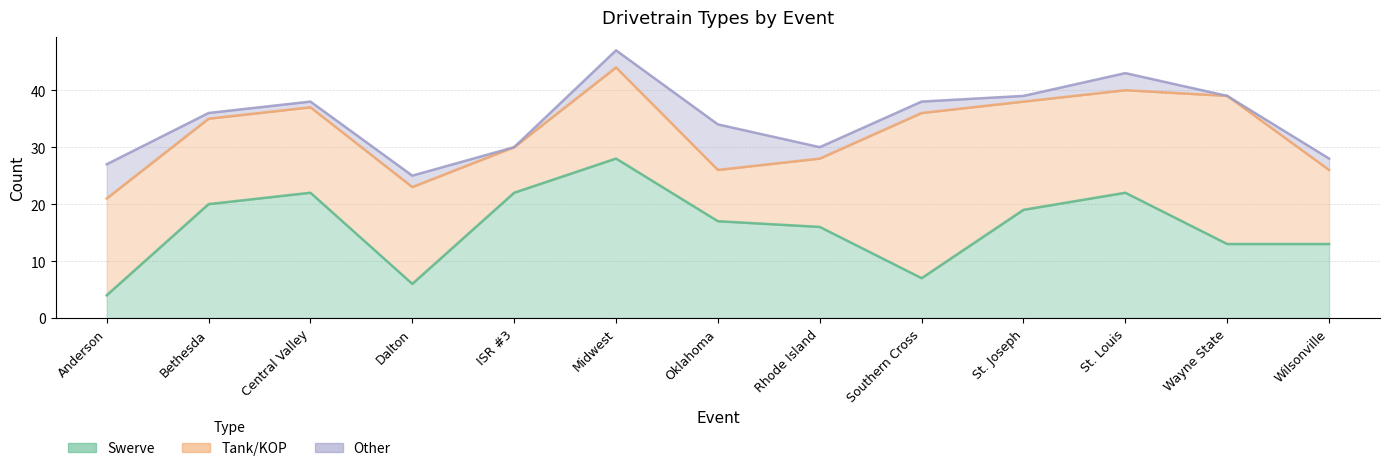

What is the value of the Tank/KOP point at the 3rd from the left?

15